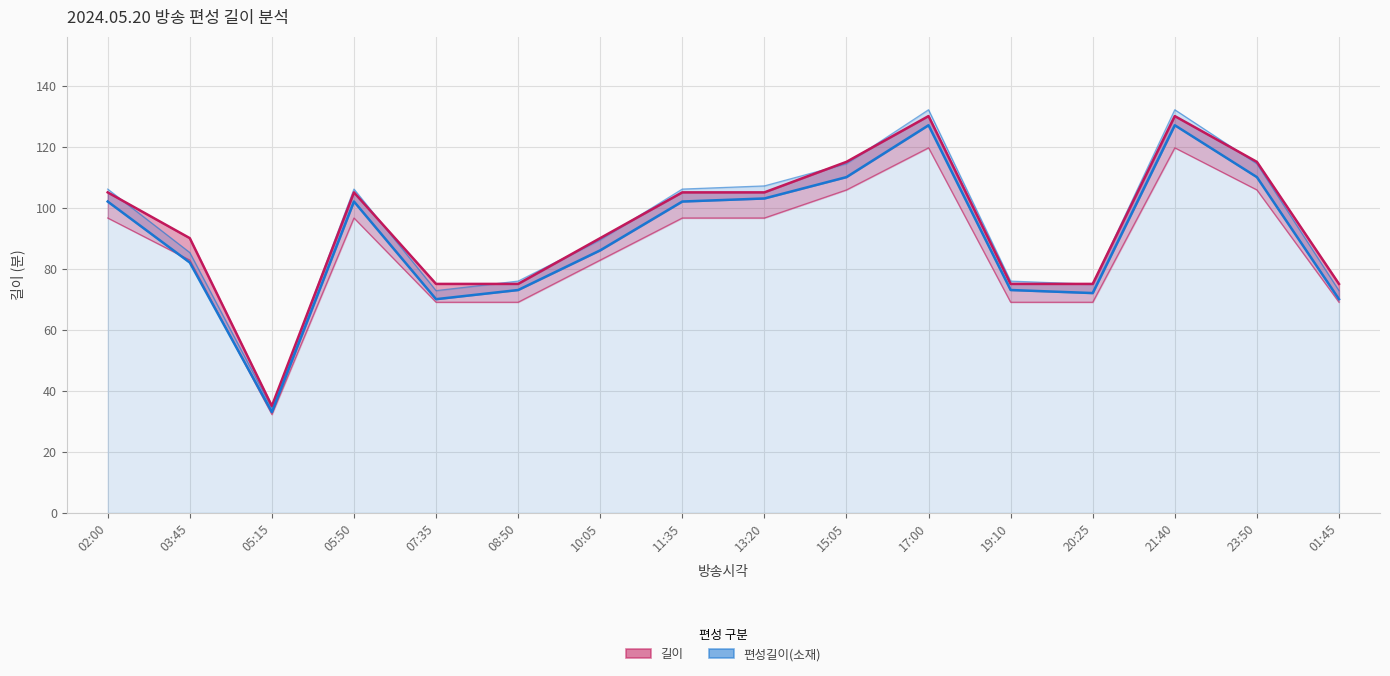

Read the 편성길이(소재) value at 20:25, to the nearest 5.

70